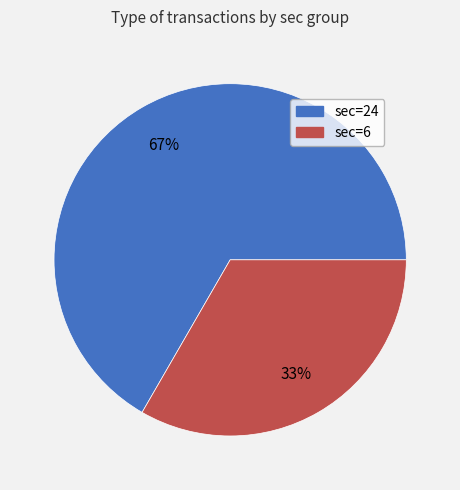

Is there a majority slice in this chart?

Yes